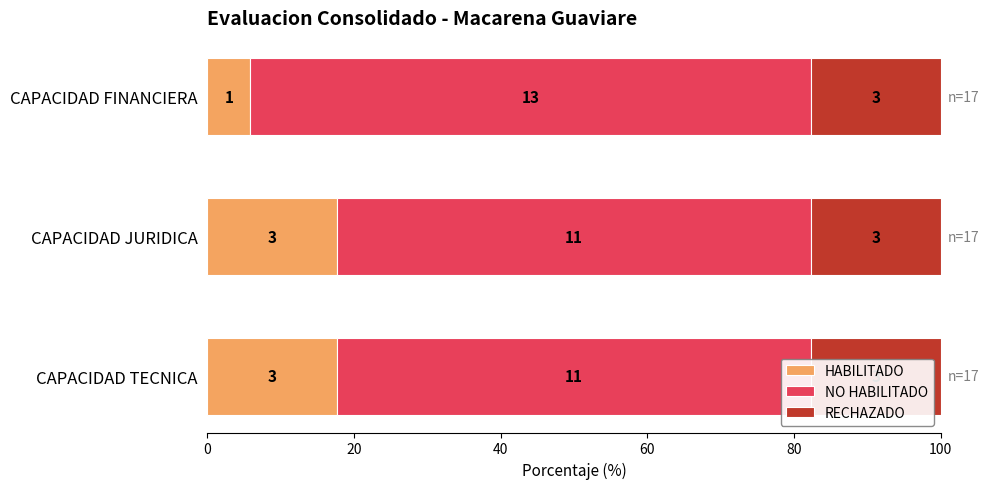

What is the total value across all series at 0?

82.9